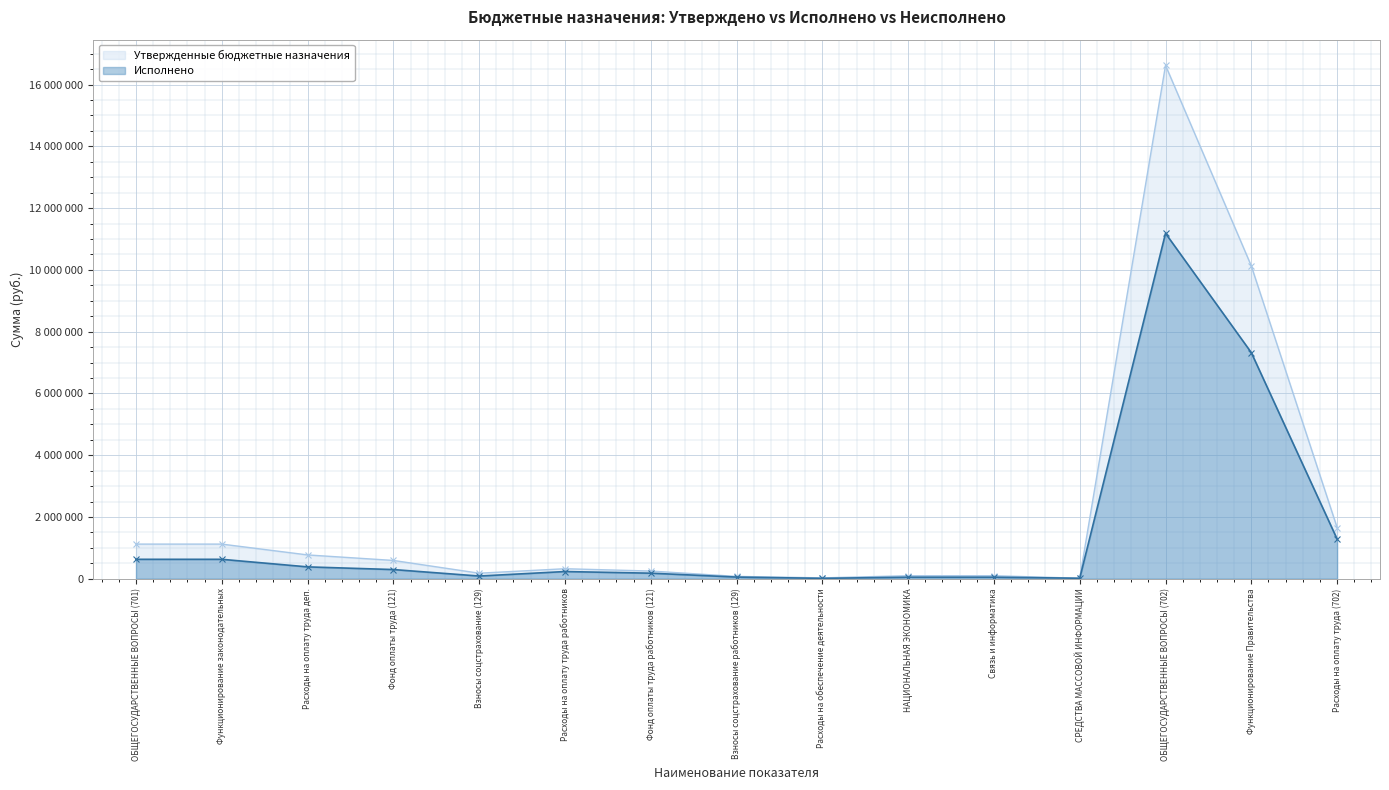

What is the value of the Исполнено point at the 13th from the left?

11183077.5